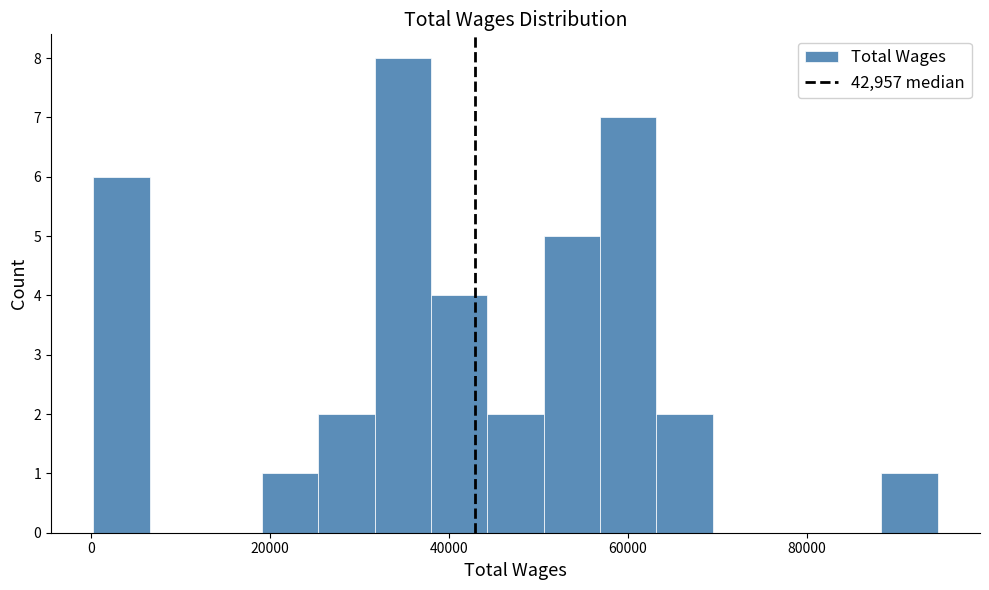

Around what value on the x-axis is the tallest bar? Give the approximate position of its centre, as read against the axis.

34000